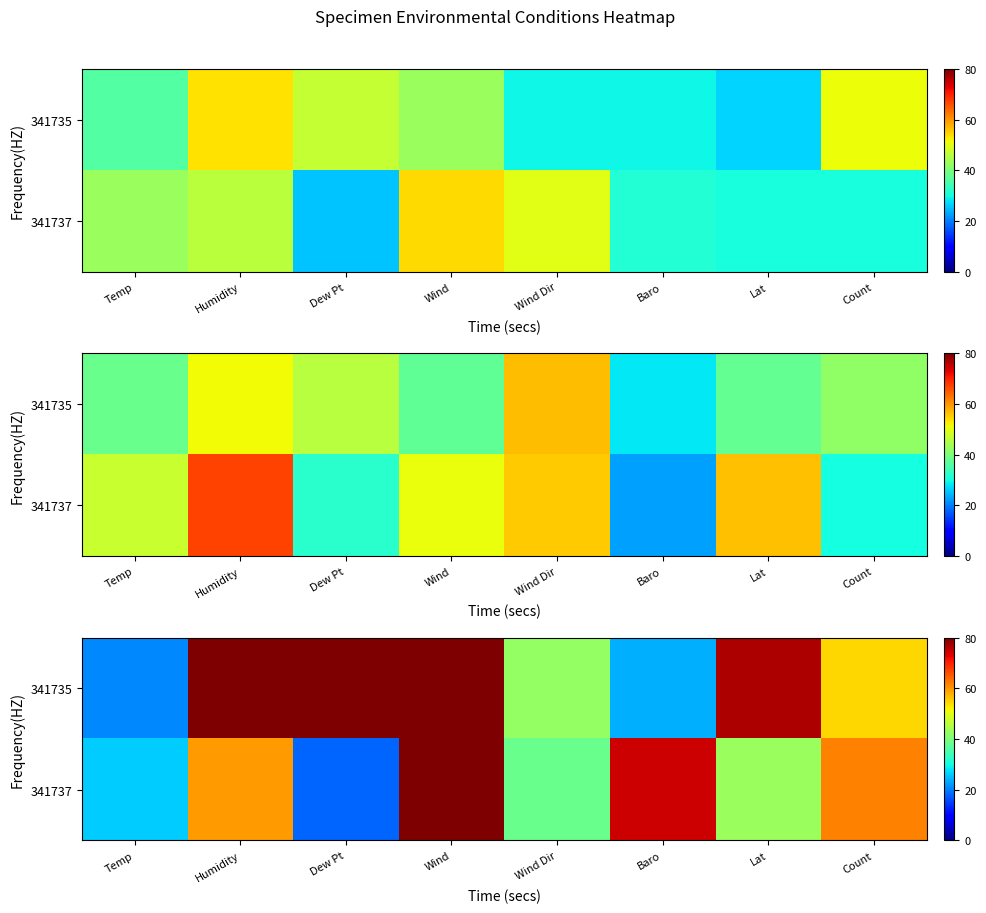

What is the difference between the second highest and second lowest values in the 341735 series?

56.2